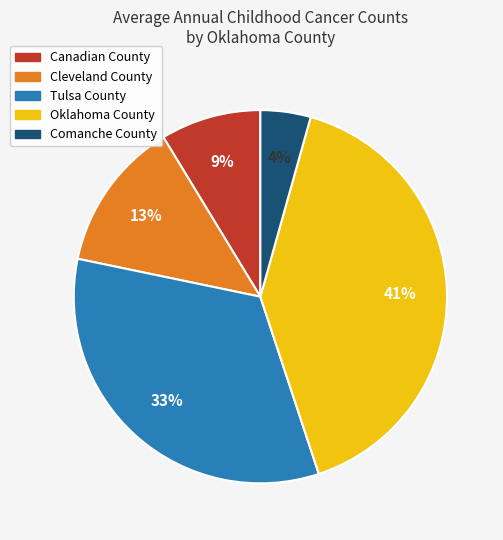

Is there any slice that represents more than half of the pie?

No